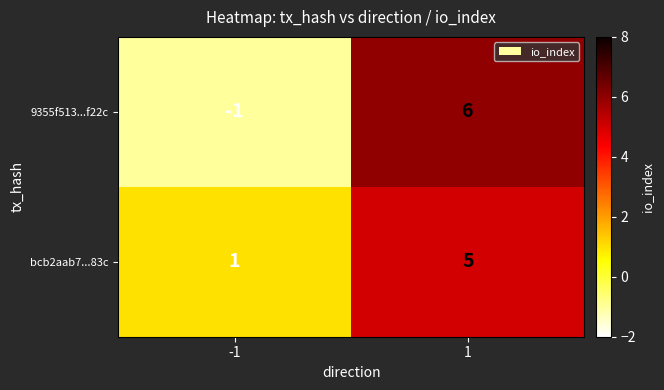

Reading left to right, extract all data points from this chart.

9355f513...f22c: -1=-1	1=6
bcb2aab7...83c: -1=1	1=5